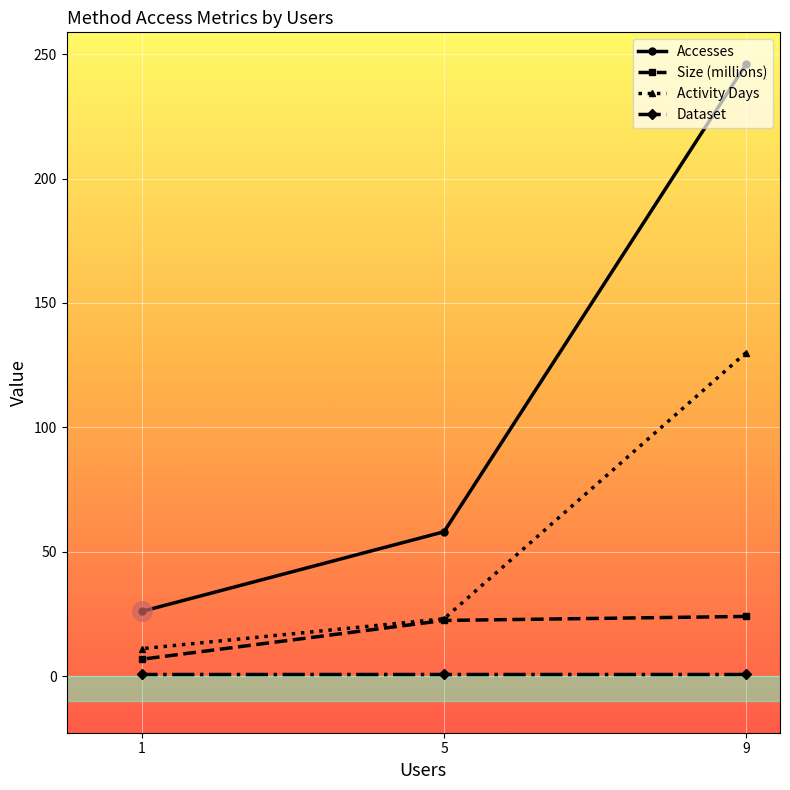

Read the Activity Days value at 5.

23.0